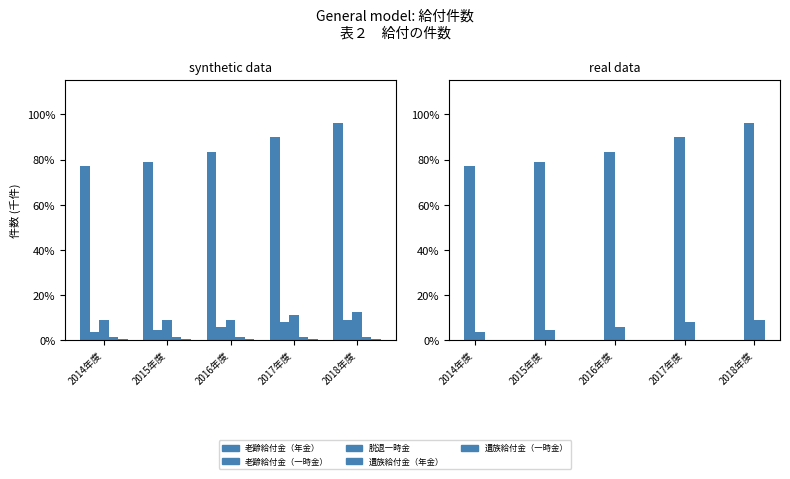

Which label corresponds to the largest value in the chart?

2018年度